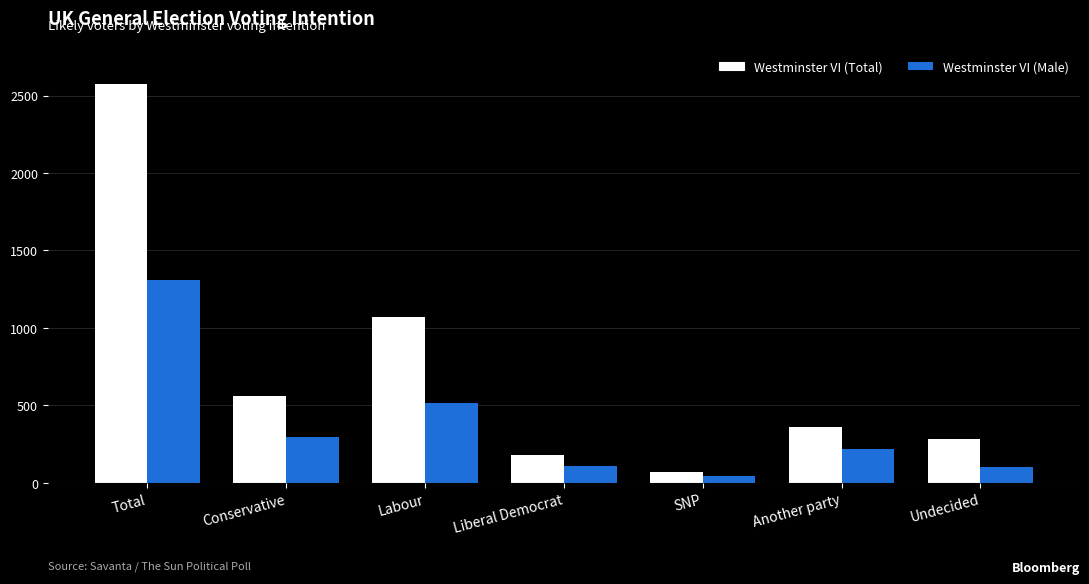

What is the minimum value shown in the chart?

46